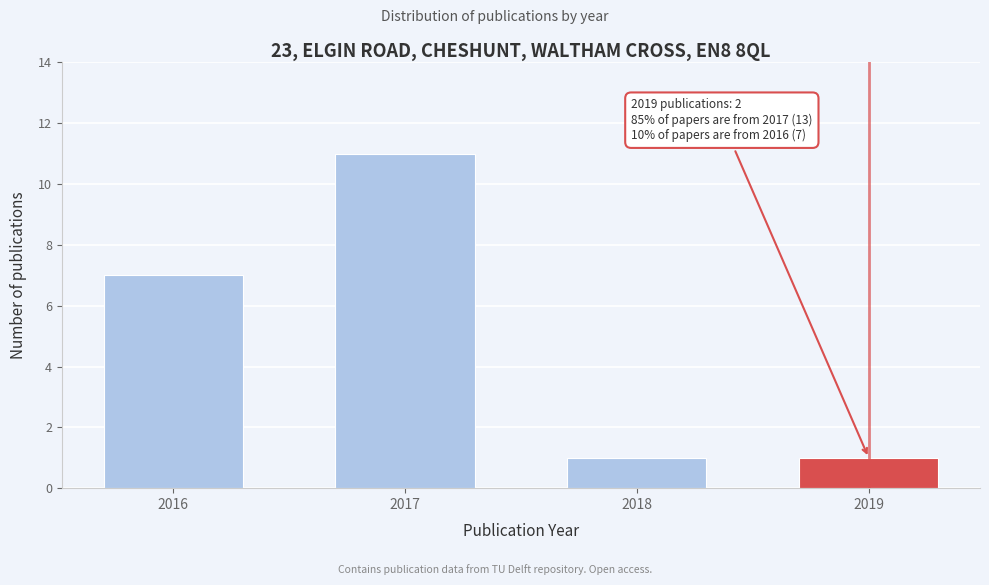

Reading left to right, extract all data points from this chart.

2016=7	2017=11	2018=1	2019=1